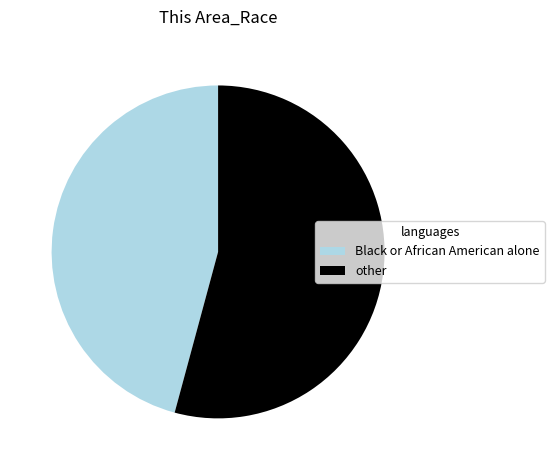

What is the ratio of the value at Black or African American alone to the value at other?

0.8